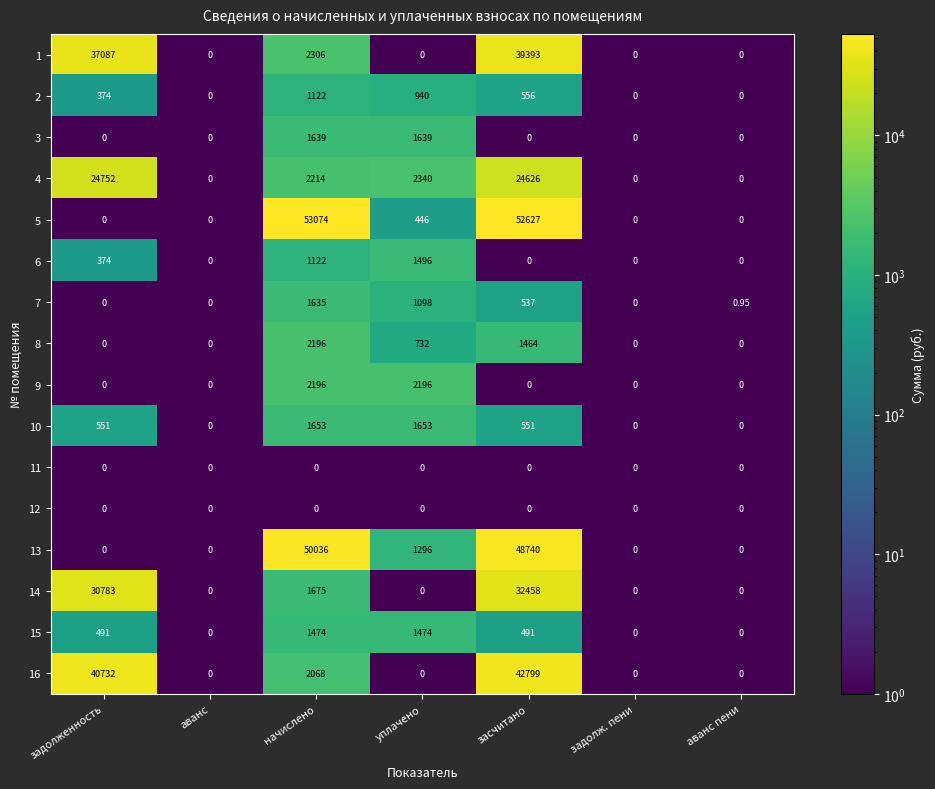

At which category is the sum across all series the highest?

засчитано